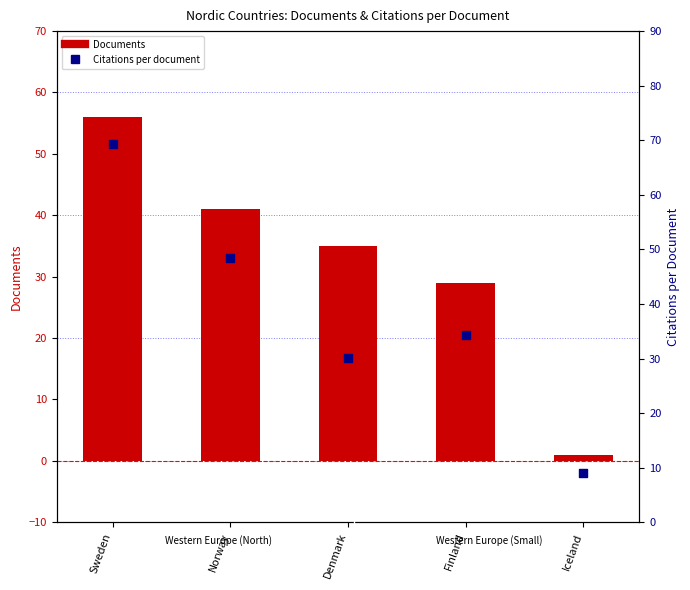

Which series has the largest Y range (max minus min)?

Citations per document